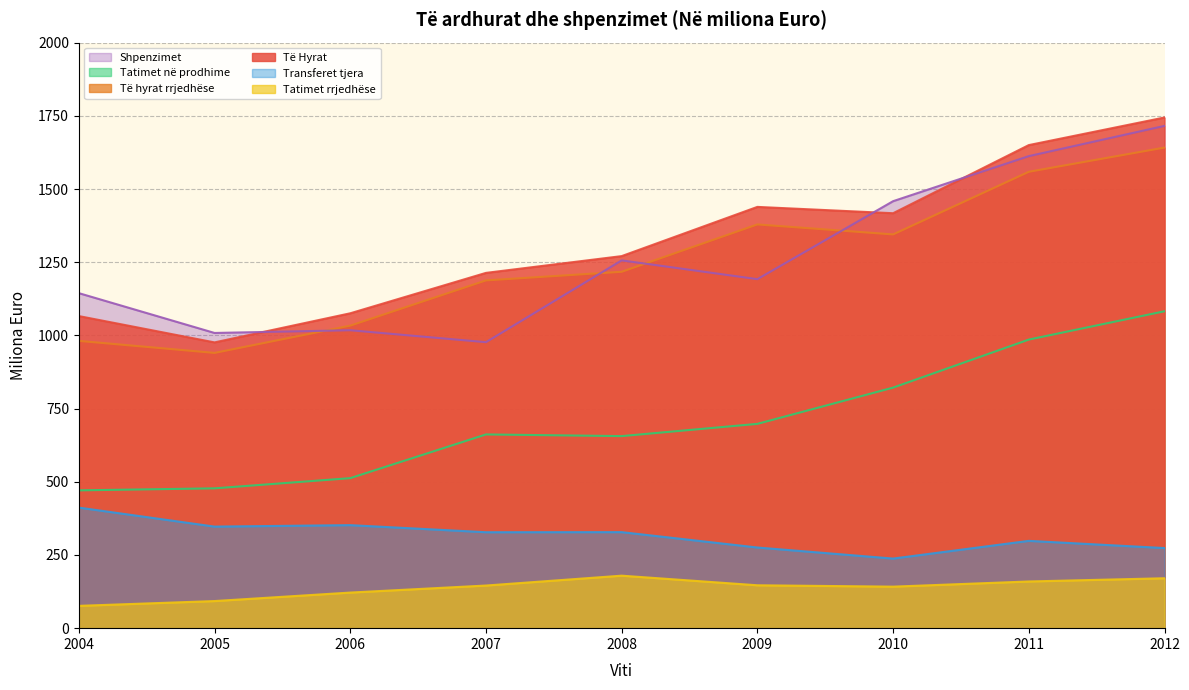

At which category does Të hyrat rrjedhëse reach its first local peak?

2009